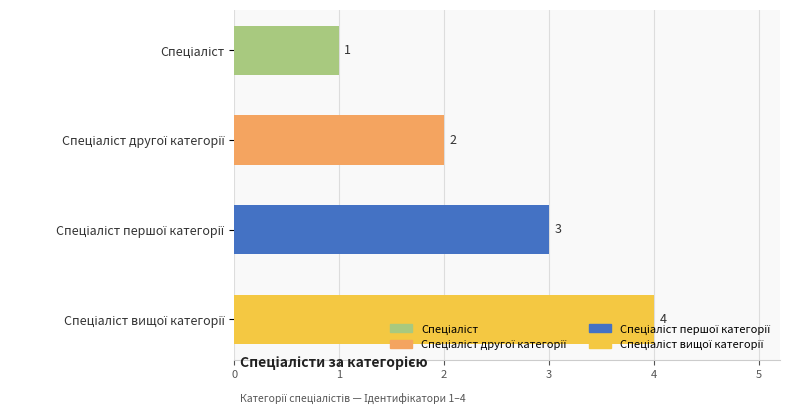

How many values are below 3?

2